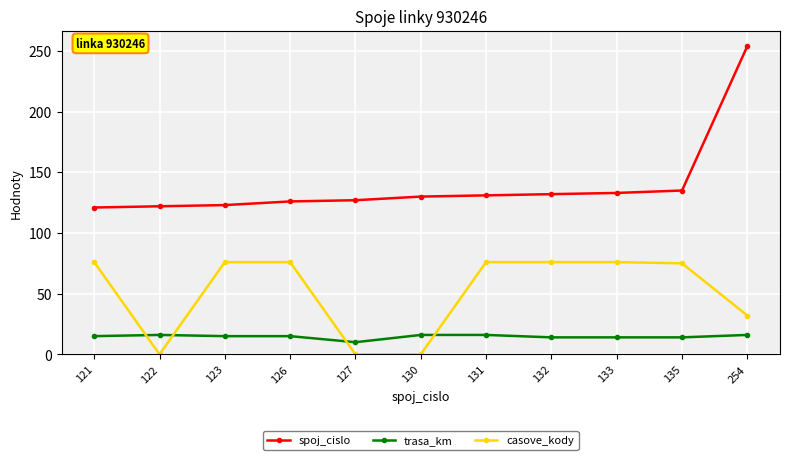

Which series has the widest spread of values?

spoj_cislo